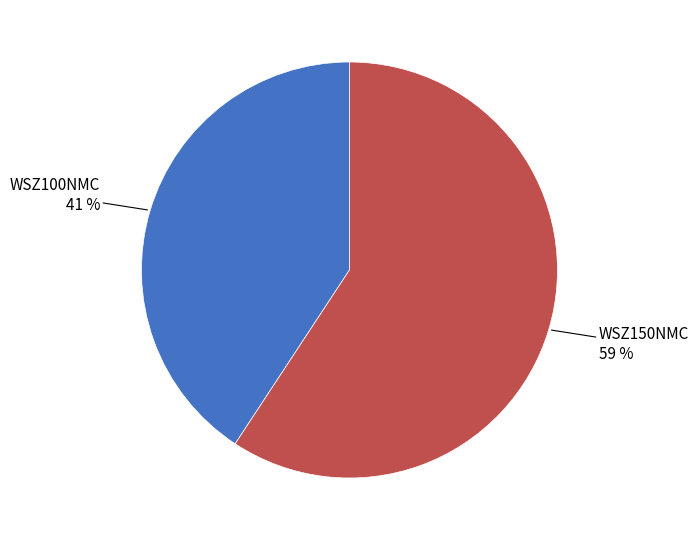

To the nearest percent, what percentage of the pie is WSZ150NMC?

59%